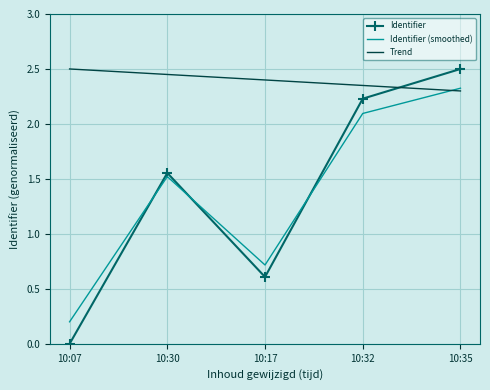

Where is the first local minimum for Identifier (smoothed)?

10:17